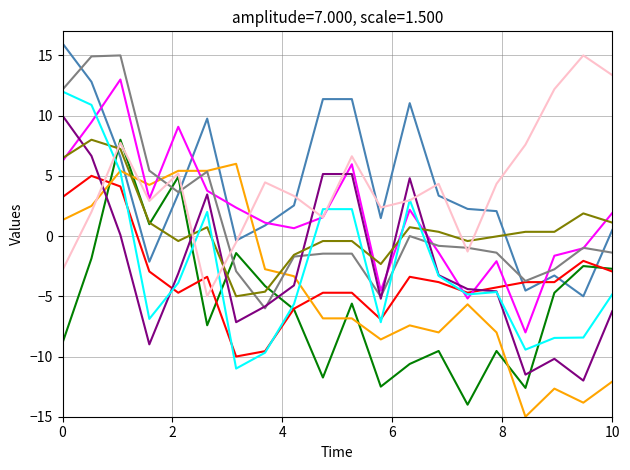

What is the greatest value displayed?

16.0